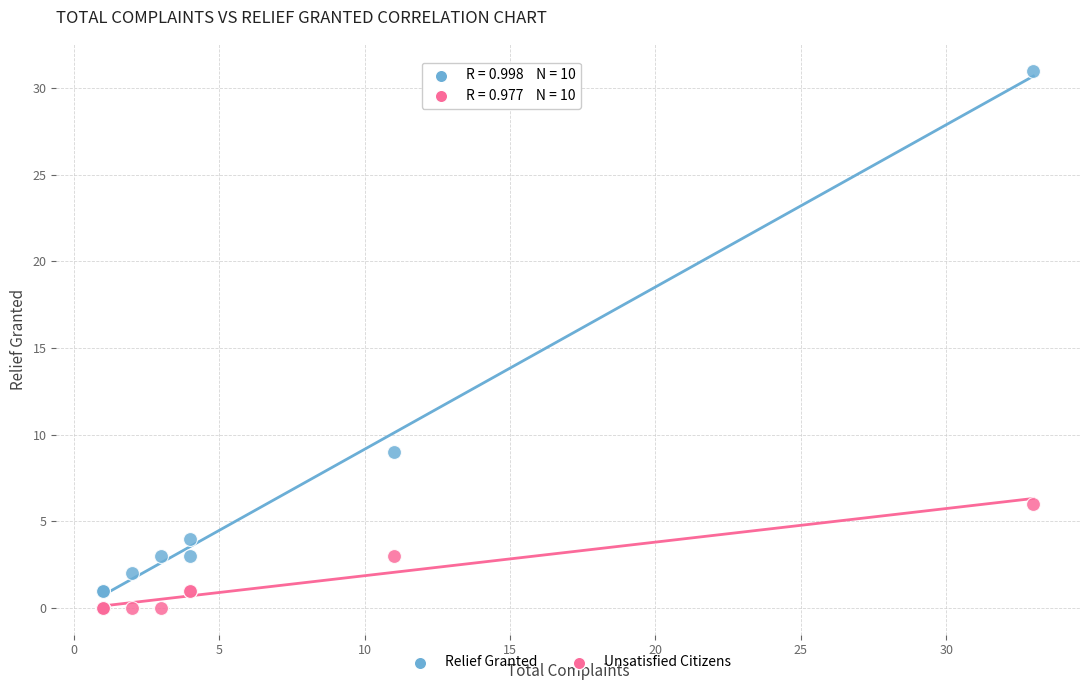

Across all series, what Y value is closest to 15?

9